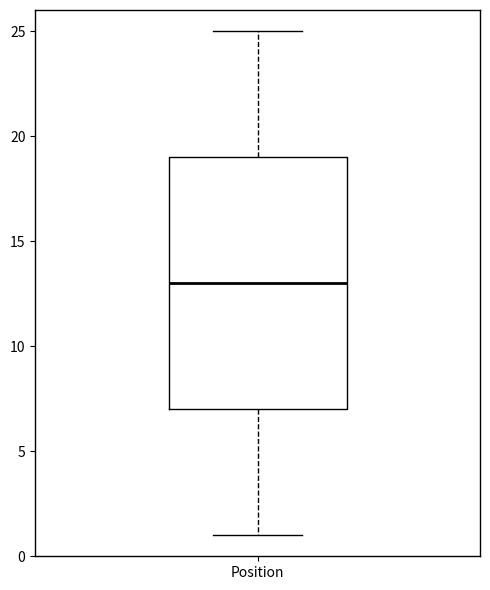

Transcribe this box plot: give where the median line is, the range the box spans, and where the two whiskers end, as read against the y-axis. The values are not printed on the chart, so give them approximately, as read against the axis.

median 13, box 7 to 19, whiskers 1 to 25